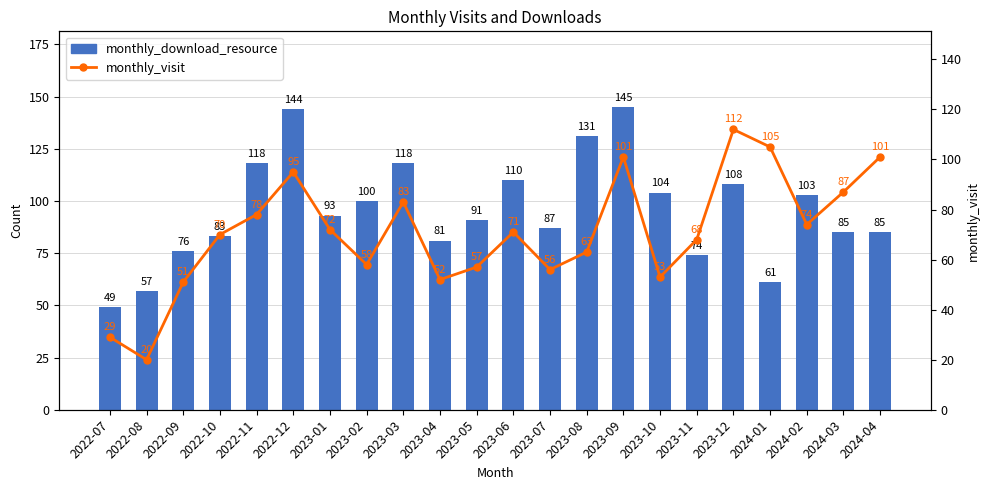

The monthly_download_resource series shows 102 at 2024-01. True or false?

False